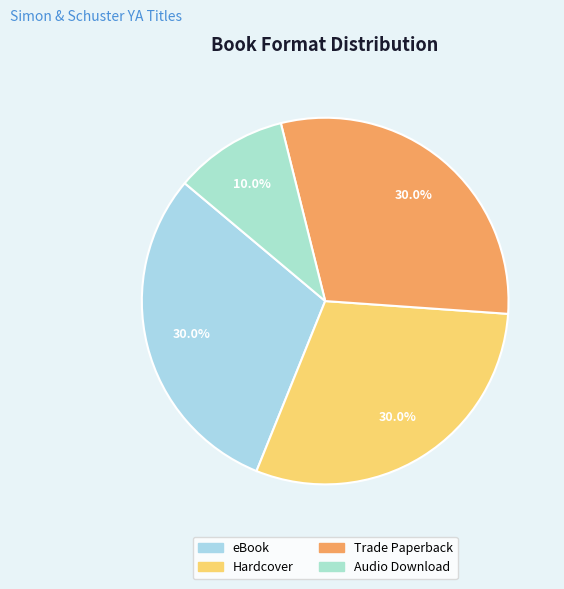

Count the number of slices in the pie.

4